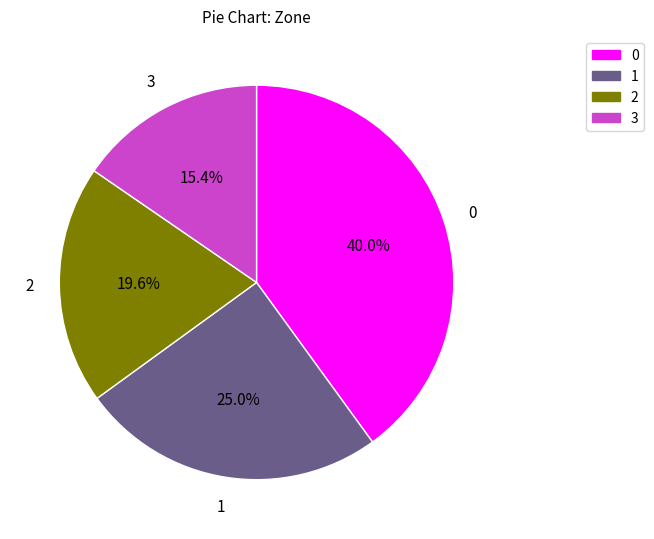

Which slice is the smallest?

3